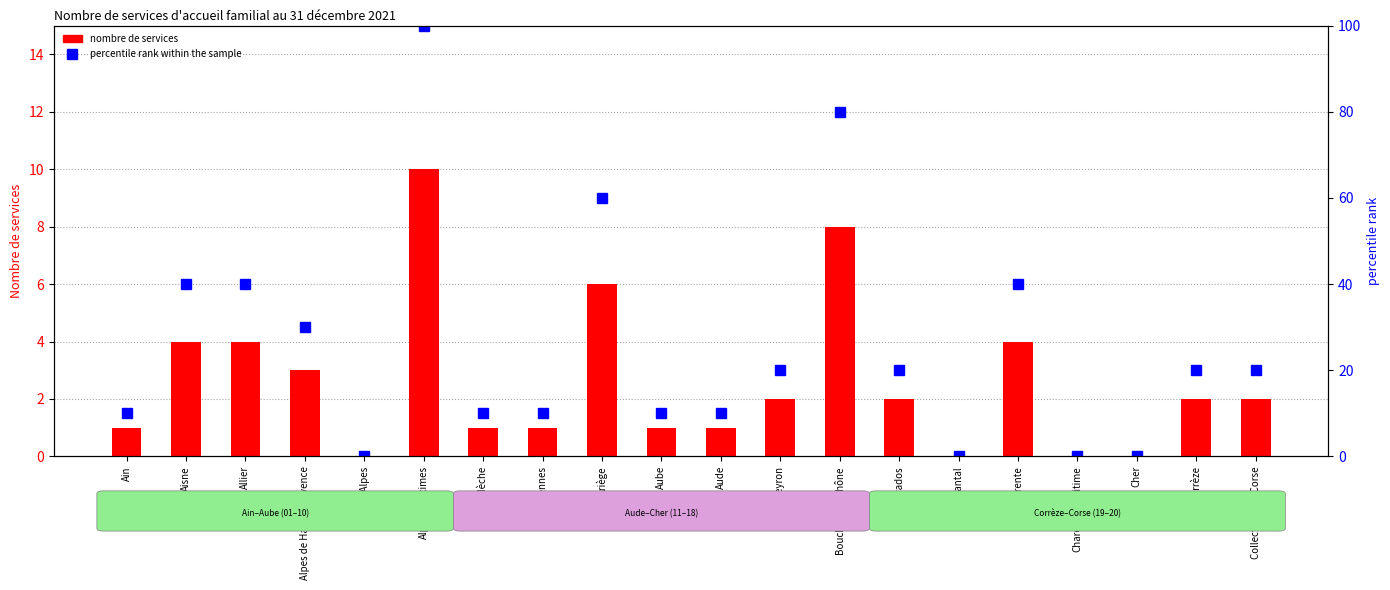

Is it true that nombre de services equals 7 at Allier?

False